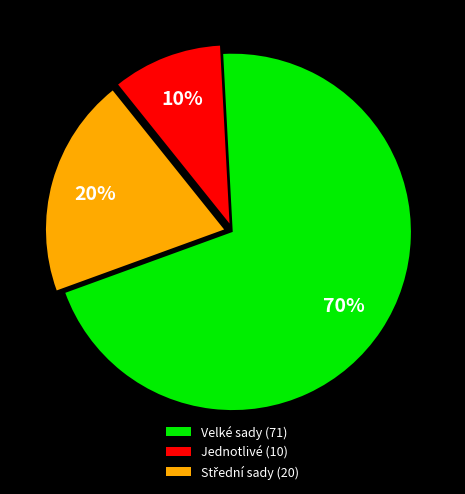

Count the number of slices in the pie.

3